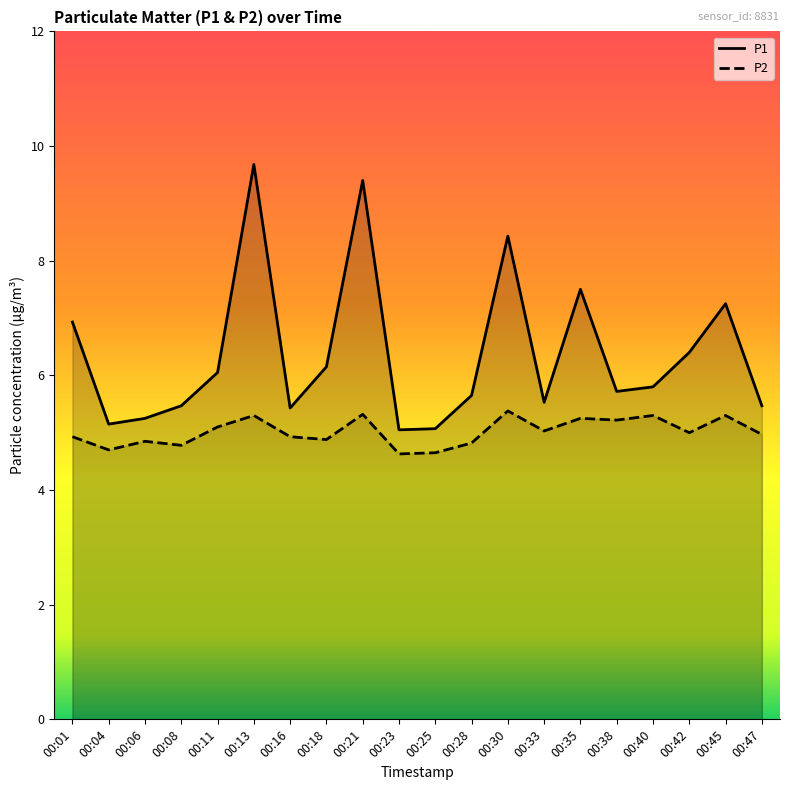

What is the difference between the P1 values at 00:04 and 00:42?

1.2